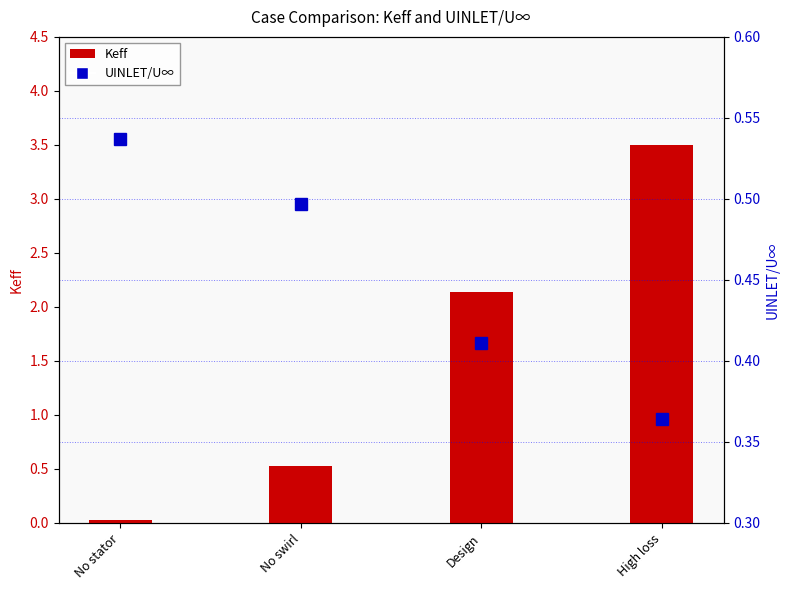

Which has a higher value, No swirl or High loss?

High loss